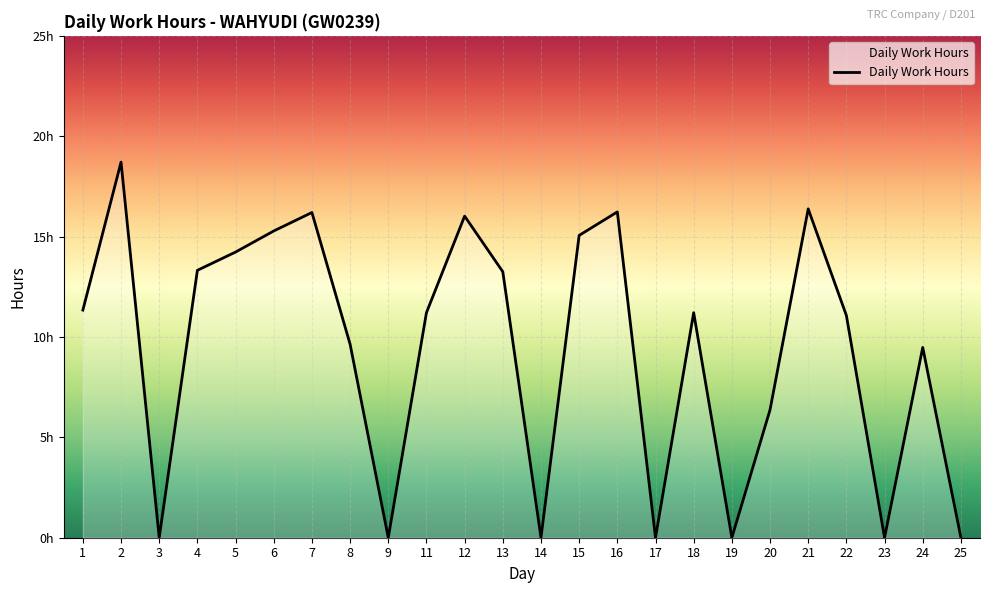

What is the sum of all values?

225.0